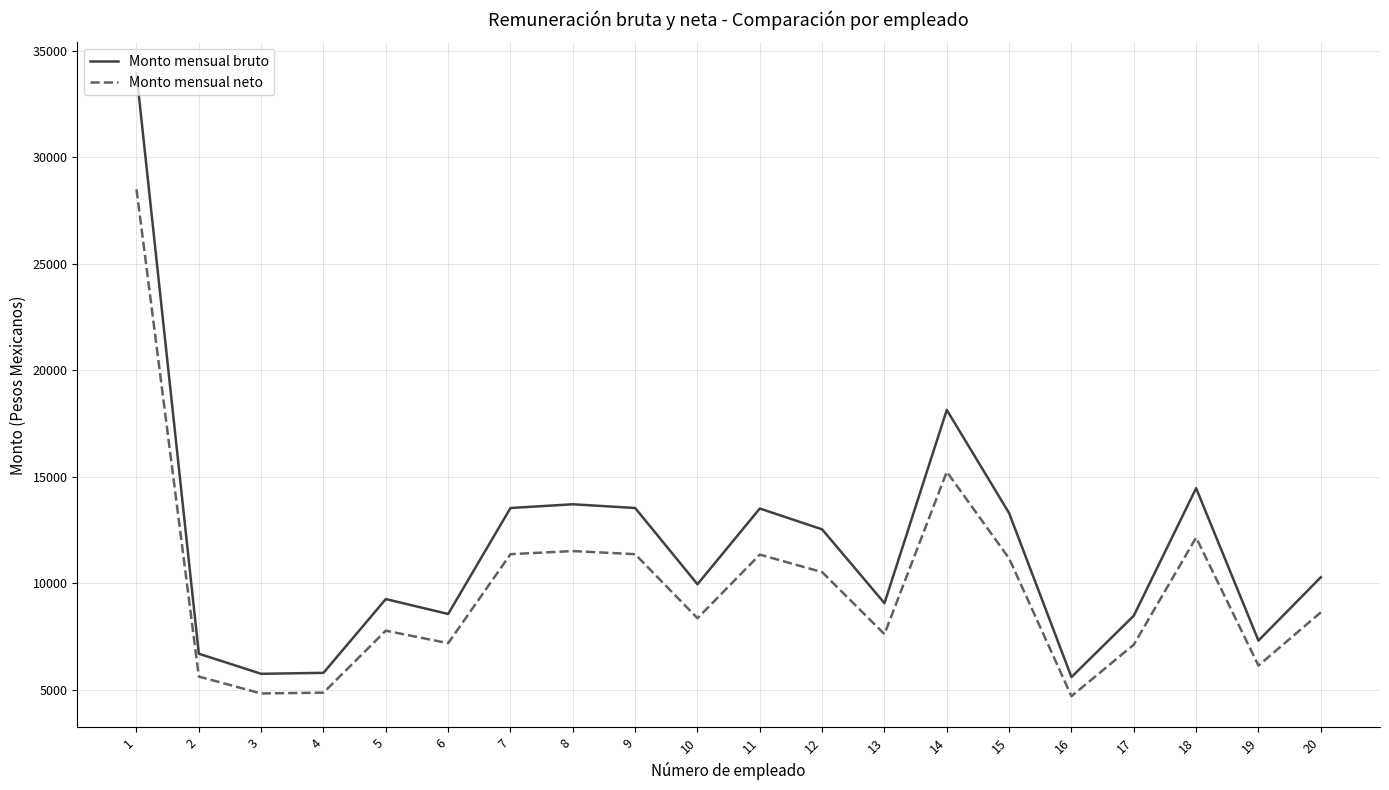

At how many categories does at least one series exceed 10605?

9